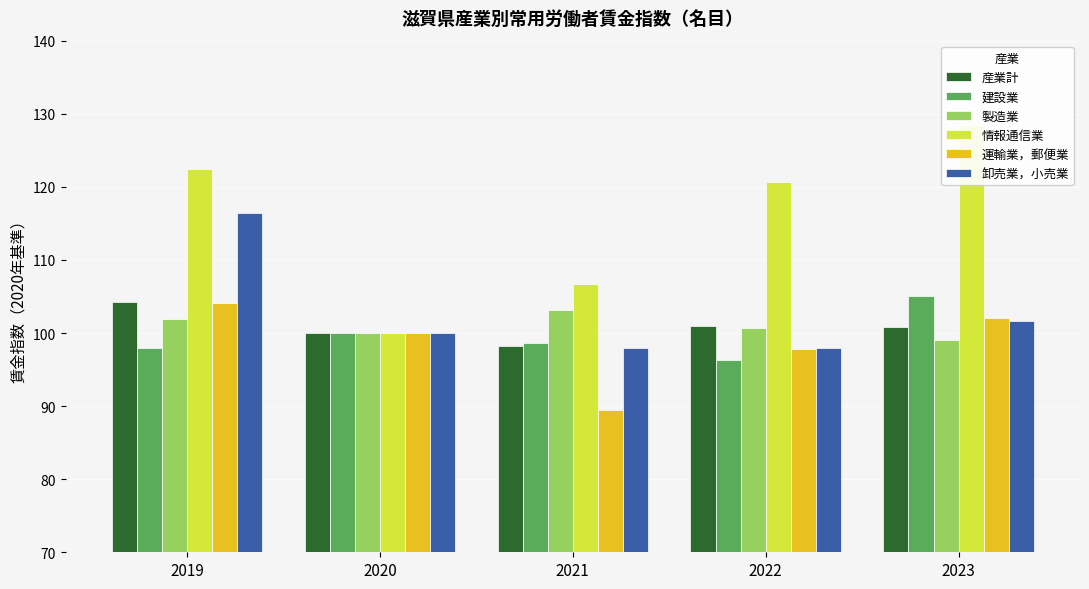

Reading left to right, transcribe all the data shown in this chart.

産業計: 104.3	100.0	98.2	101.0	100.8
建設業: 98.0	100.0	98.7	96.3	105.0
製造業: 101.9	100.0	103.2	100.7	99.0
情報通信業: 122.4	100.0	106.7	120.7	128.4
運輸業，郵便業: 104.1	100.0	89.4	97.8	102.0
卸売業，小売業: 116.4	100.0	97.9	97.9	101.7